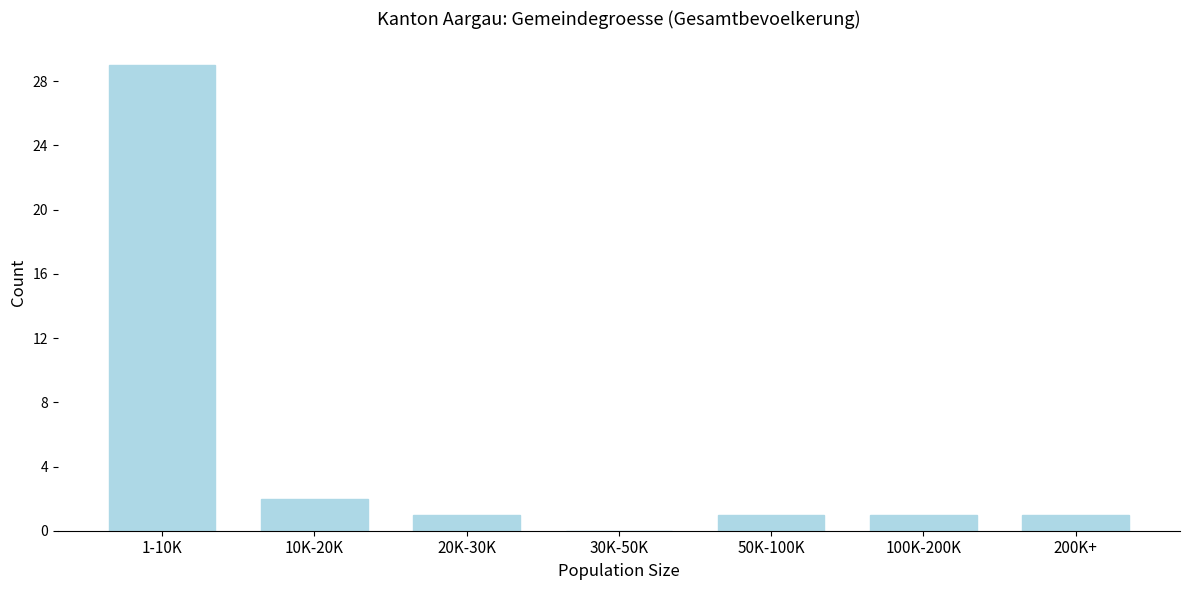

Reading left to right, what are all the values shown in this chart?

1-10K=29	10K-20K=2	20K-30K=1	30K-50K=0	50K-100K=1	100K-200K=1	200K+=1